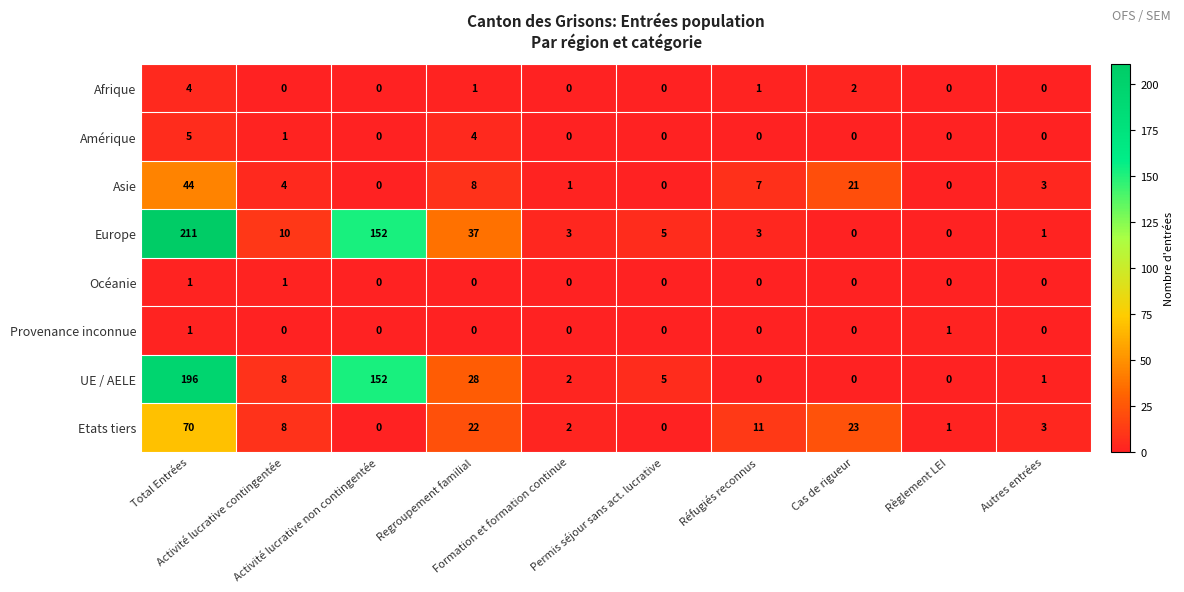

Which series has the largest total across all categories?

Europe